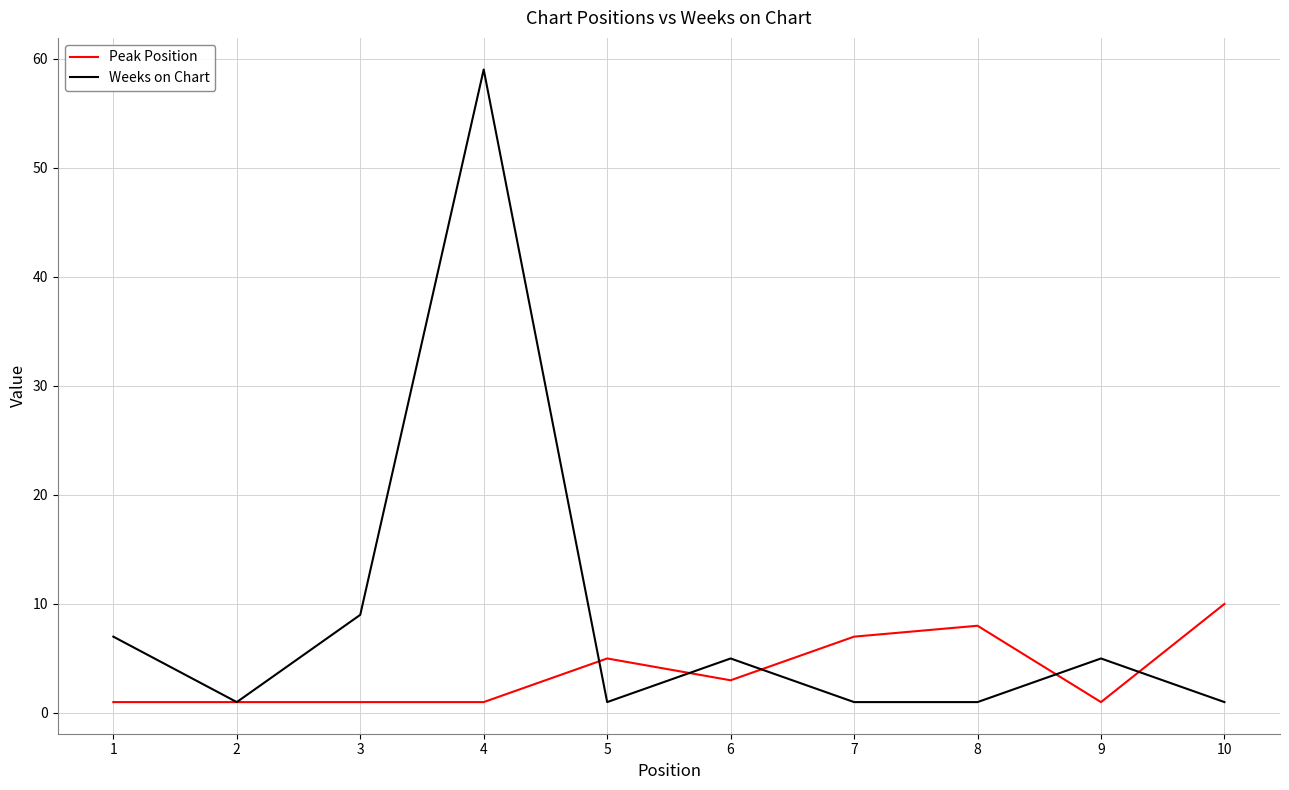

How many values in the Peak Position series are below 3?

5